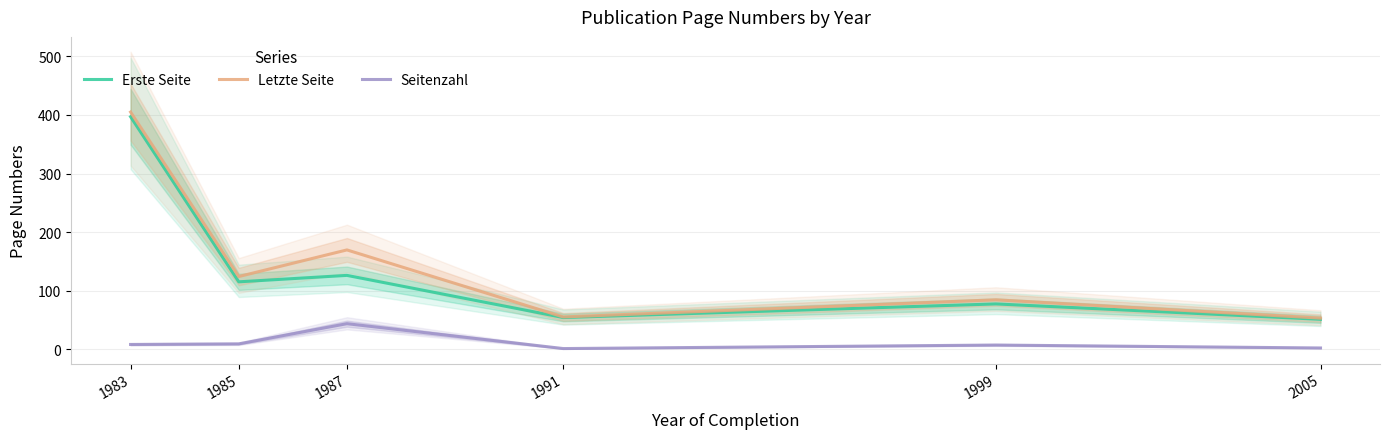

At which label is Letzte Seite closest to 229?

1987